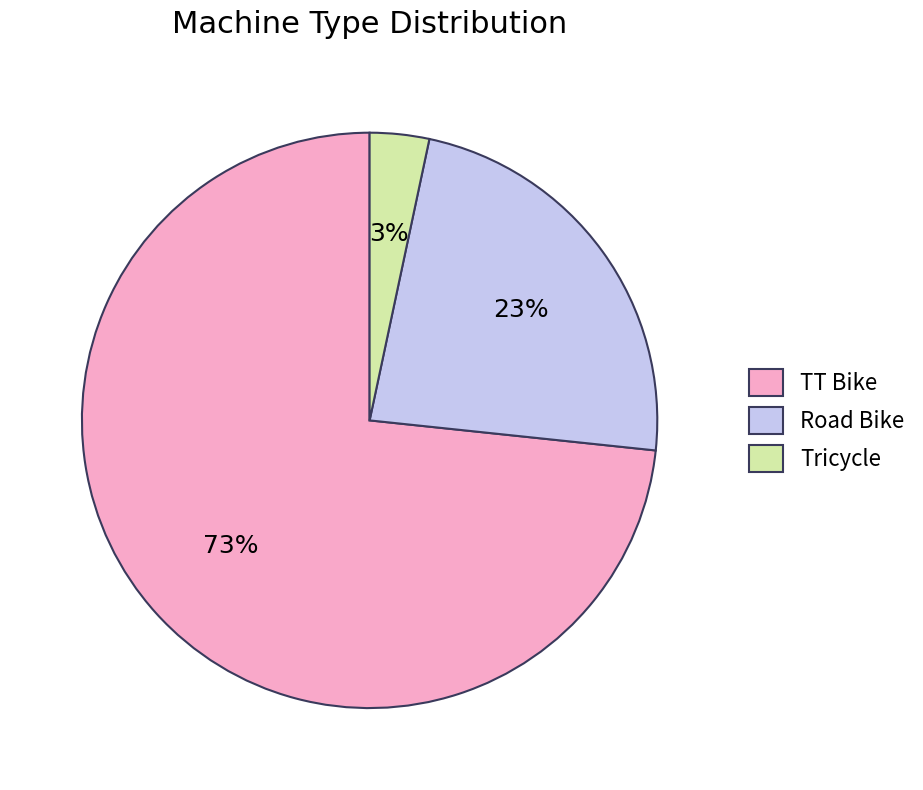

Which slice is the smallest?

Tricycle